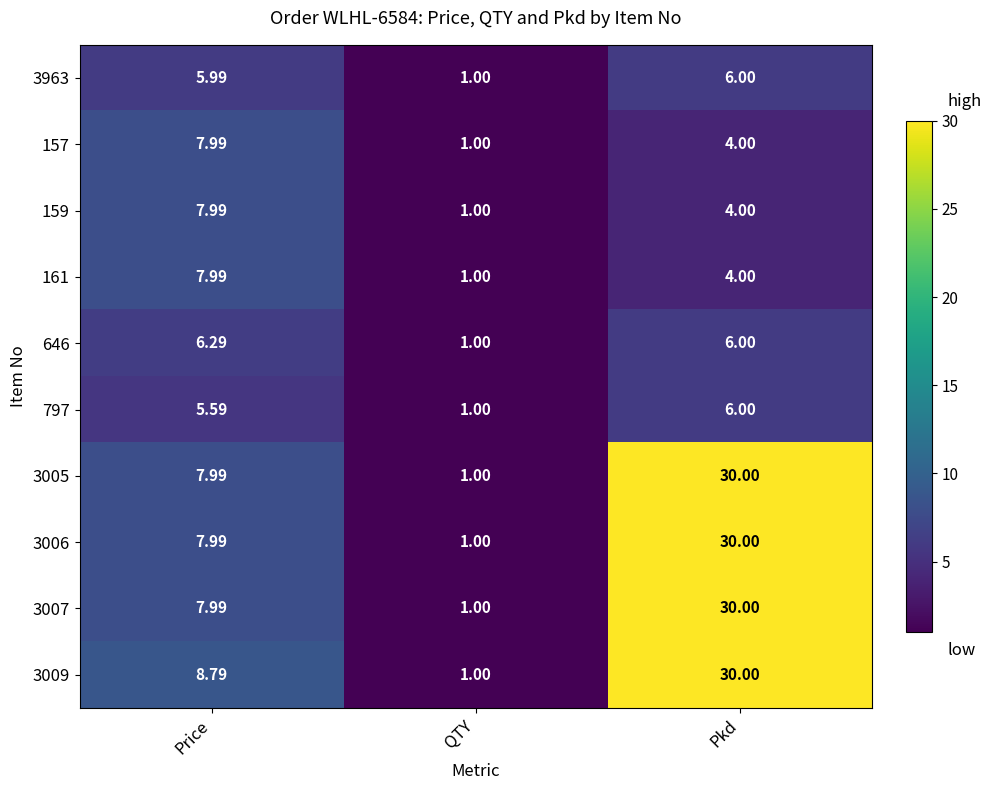

What is the difference between the highest and lowest values at Price?

3.2